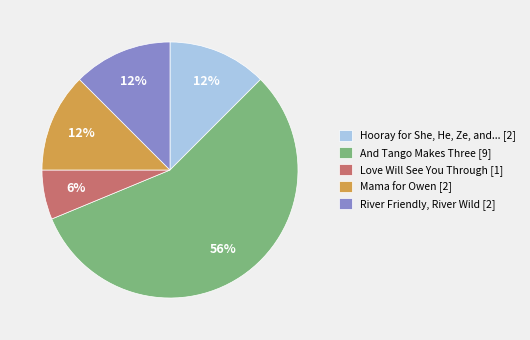

Count the number of slices in the pie.

5